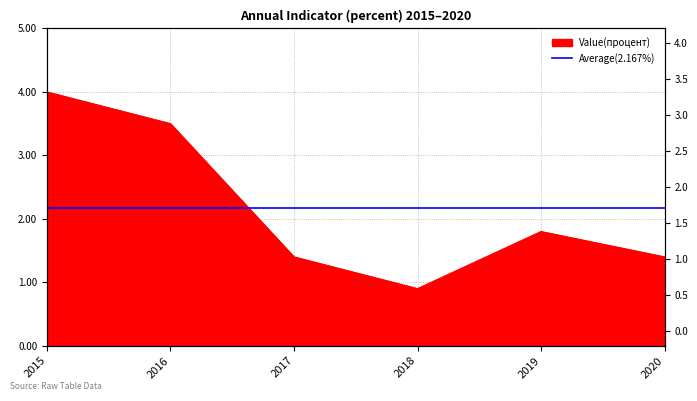

Where is the first local maximum?

2019